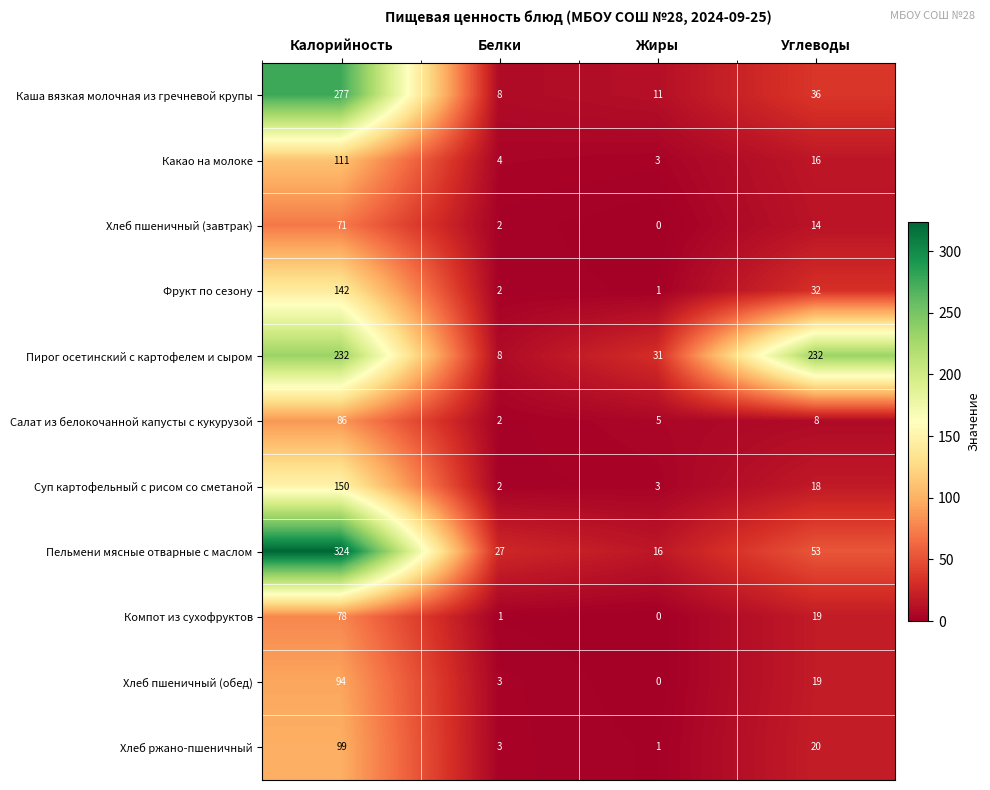

What is the total value across all series at Углеводы?

467